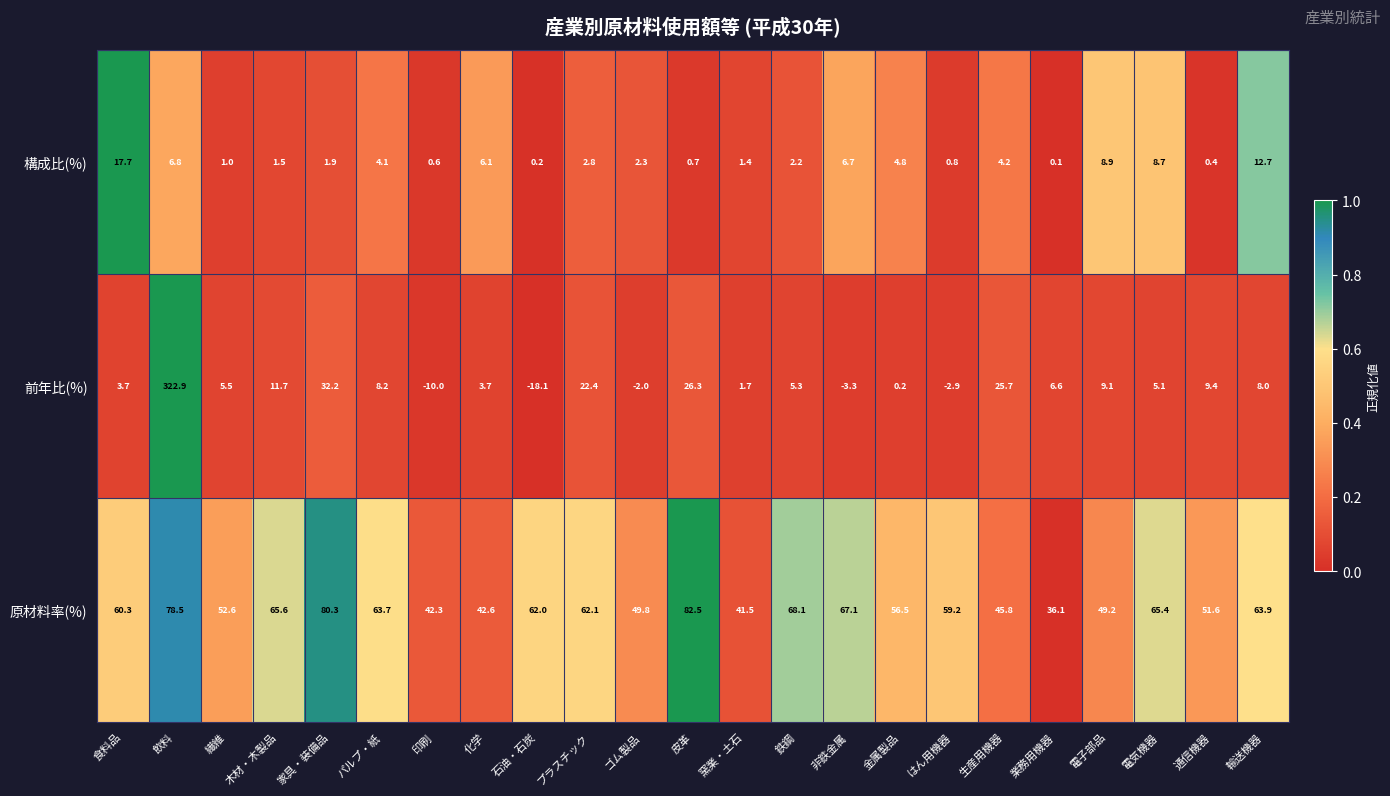

Where does the 前年比(%) series first go above 5?

飲料